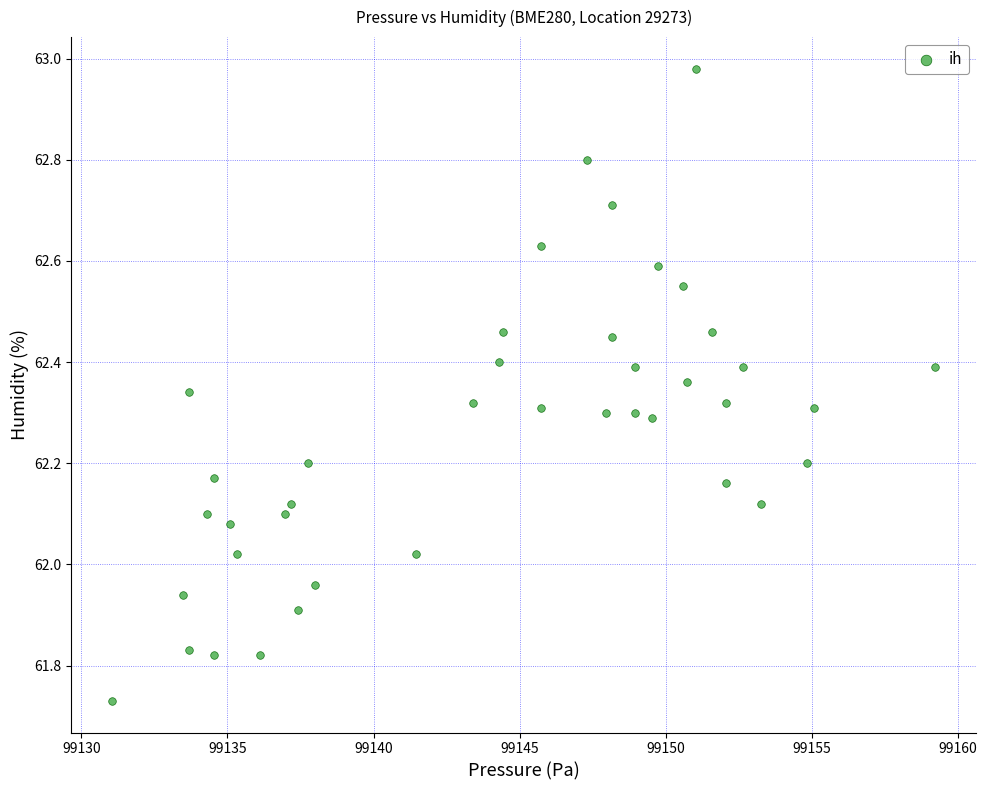

What is the range of X values (max minus min)?

28.2